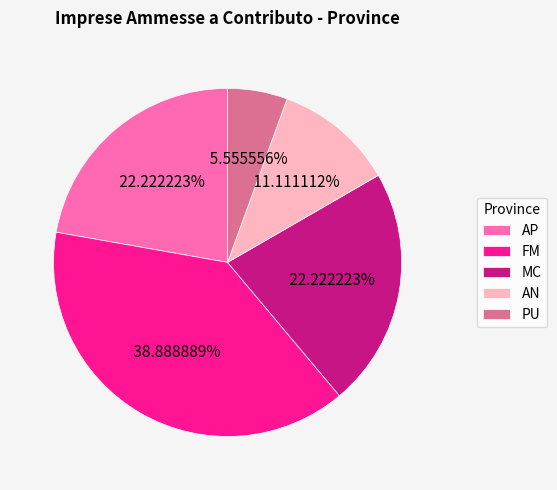

To the nearest percent, what percentage of the pie is AN?

11%